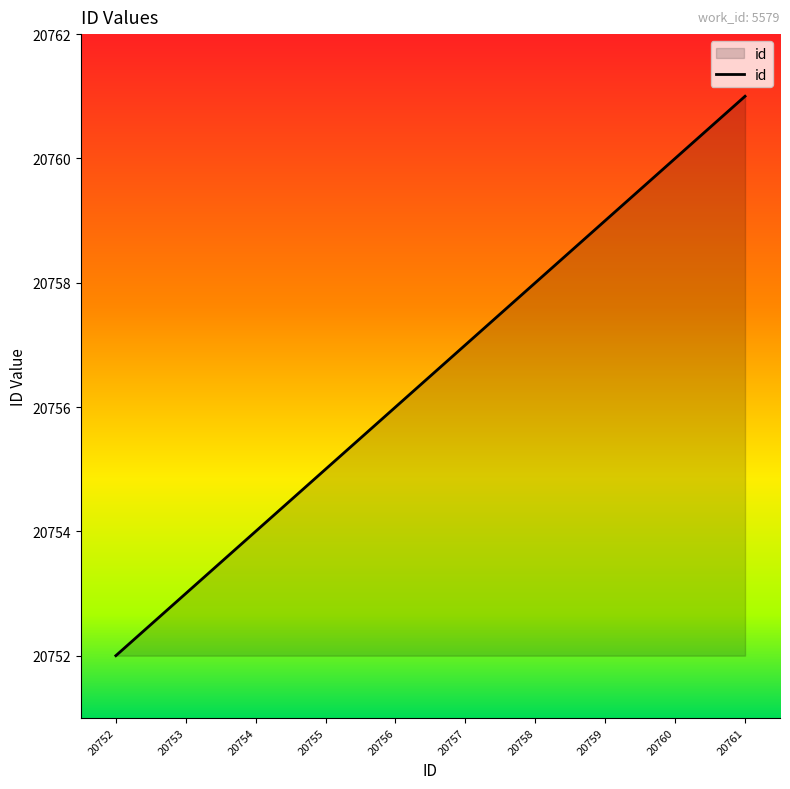

Which category has the highest value across all series?

20761